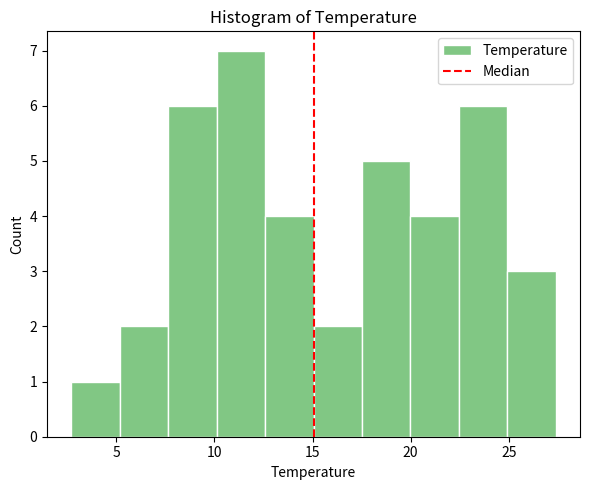

Reading left to right, list every bar in this chart as the range it spans on the x-axis followed by its height. Neither the bar edges nor the heights are printed on the chart, so give them approximately, as read against the axes.

2.5 to 5.0: 1
5.0 to 7.5: 2
7.5 to 10.0: 6
10.0 to 12.5: 7
12.5 to 15.0: 4
15.0 to 17.5: 2
17.5 to 20.0: 5
20.0 to 22.5: 4
22.5 to 25.0: 6
25.0 to 27.5: 3